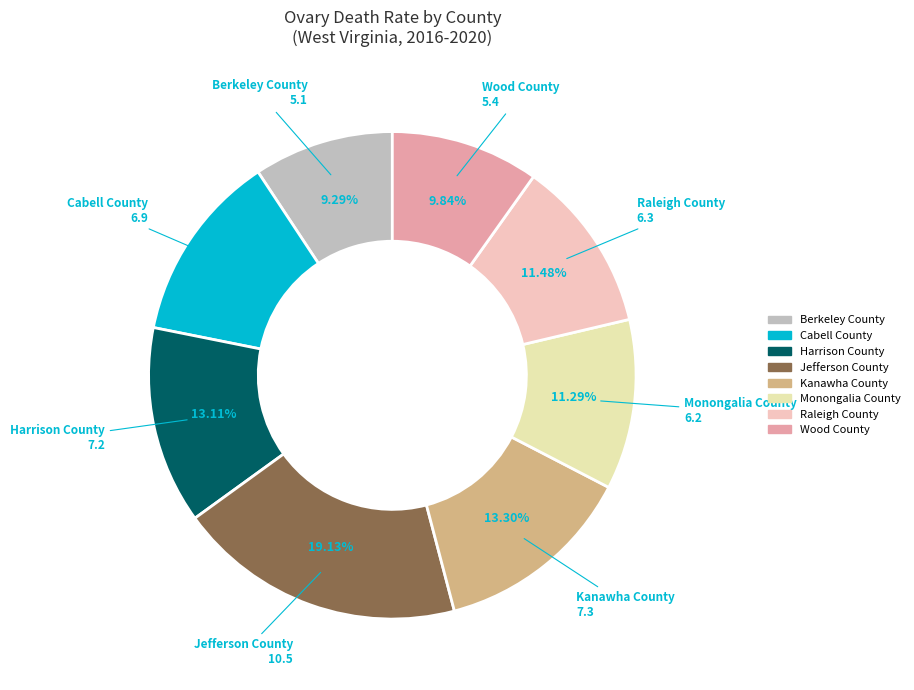

True or false: Harrison County accounts for 1% of the total.

False